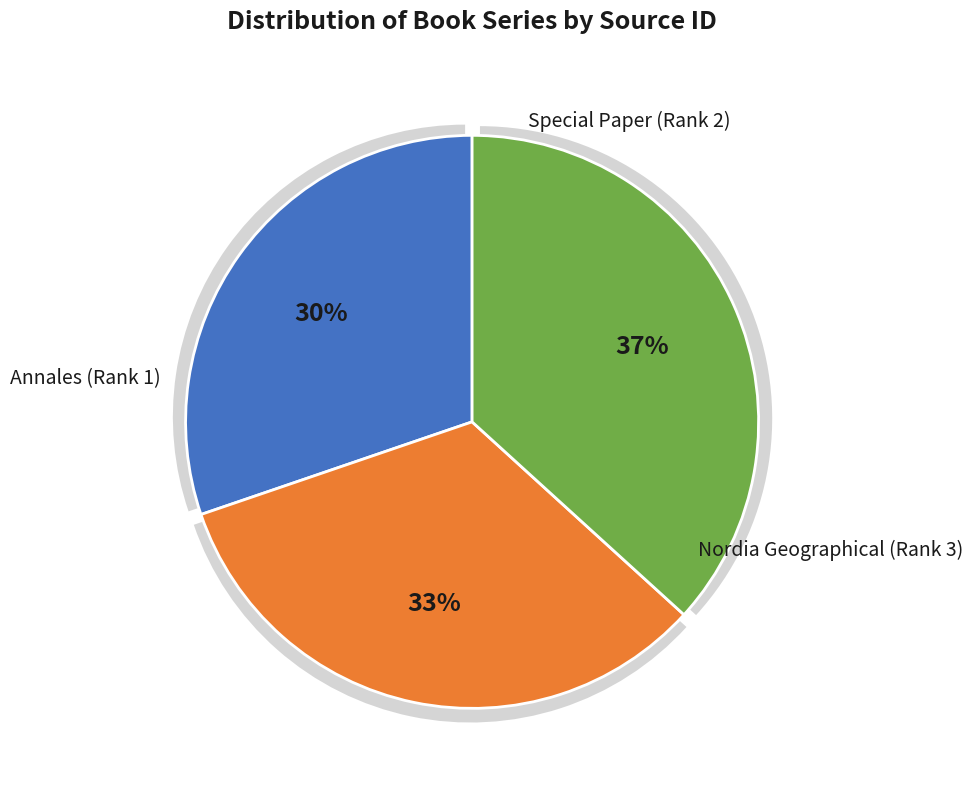

Rank the categories by value from highest to lowest.

Nordia Geographical (Rank 3), Special Paper (Rank 2), Annales (Rank 1)